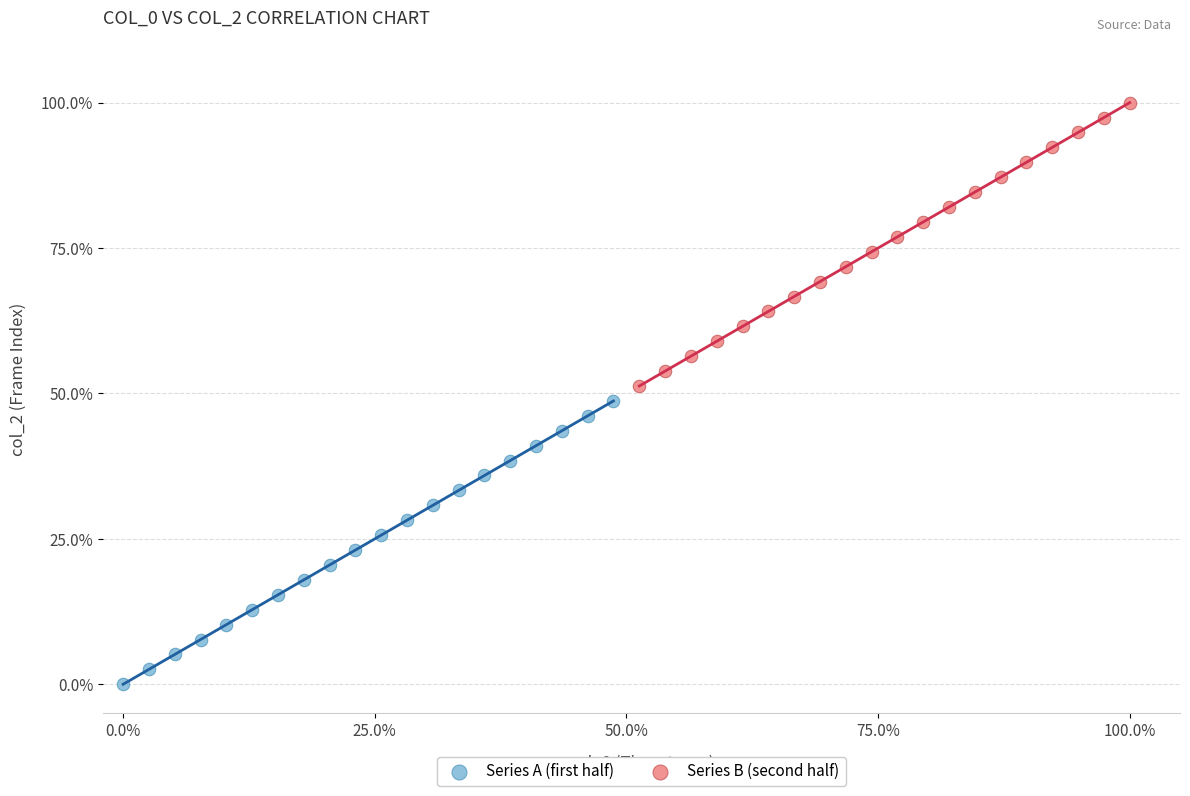

Which series contains the highest Y value?

Series B (second half)